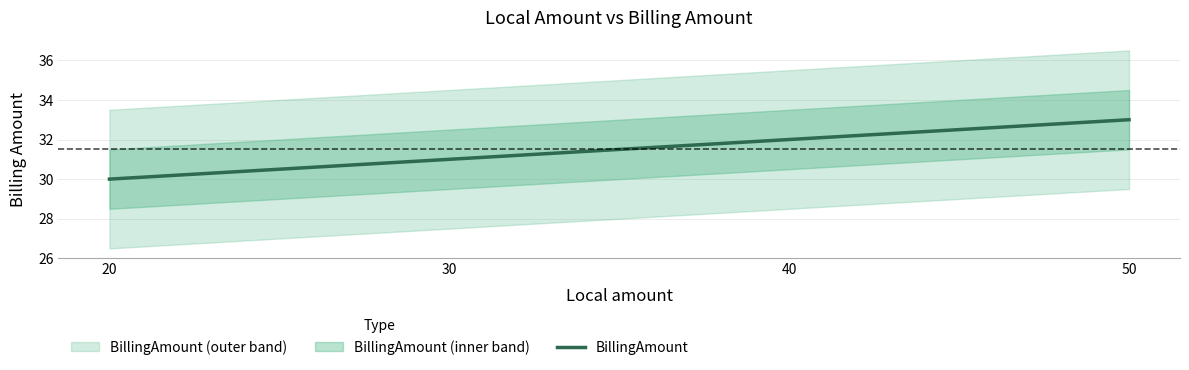

How many lines are shown in the chart?

1